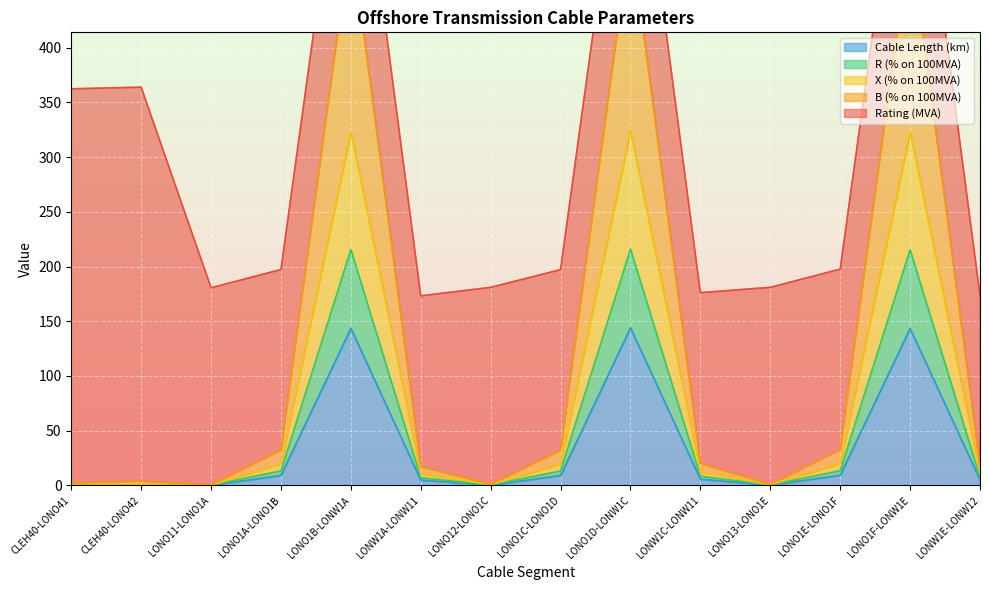

Where is B (% on 100MVA) nearest to the value 252?

LONO1E-LONO1F